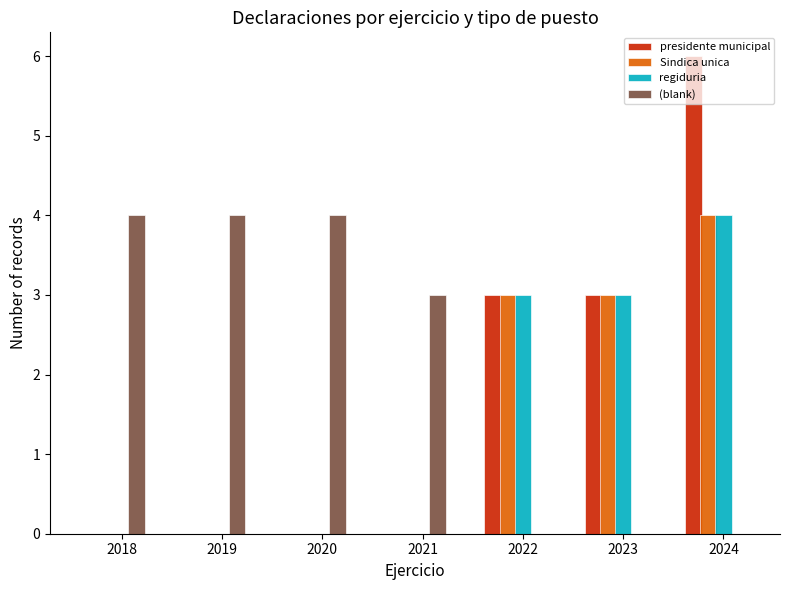

True or false: presidente municipal has a value of 4 at 2018.

False